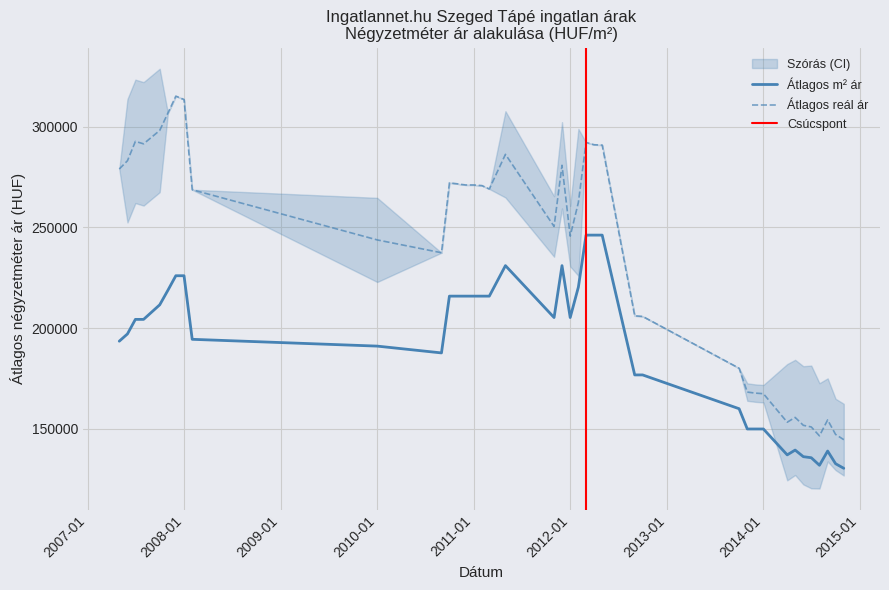

True or false: Szórás alsó határ has more than 0 points higher than both neighbors.

True